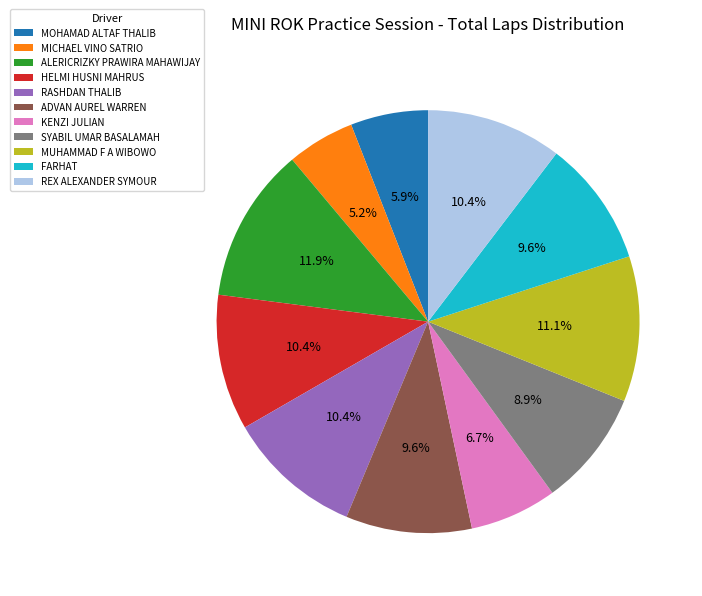

Is it true that HELMI HUSNI MAHRUS is 10% of the pie?

True